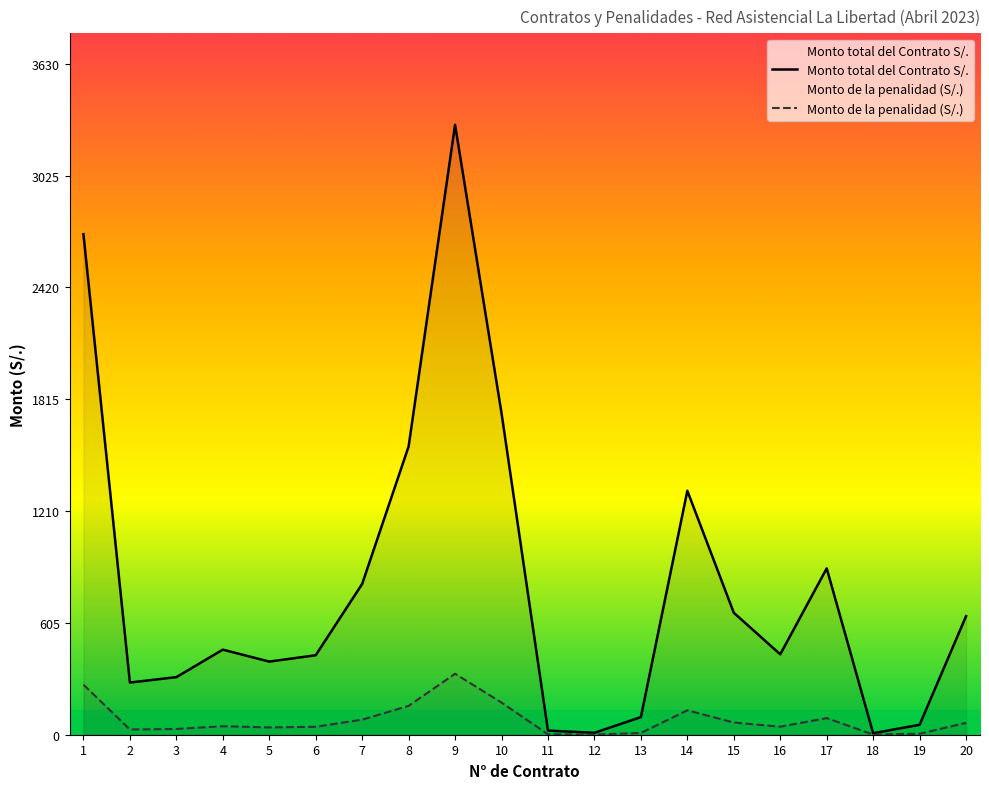

Reading left to right, transcribe all the data shown in this chart.

Monto total del Contrato S/.: 2708.4	282.4	311.6	460.3	395.7	430.0	815.9	1560.0	3300.3	1740.0	22.4	10.3	95.3	1320.0	660.0	435.0	900.0	8.0	53.9	641.4
Monto de la penalidad (S/.): 270.8	28.2	31.2	46.0	39.6	43.0	81.6	156.0	330.0	174.0	2.2	1.0	9.5	132.0	66.0	43.5	90.0	0.8	5.4	64.1